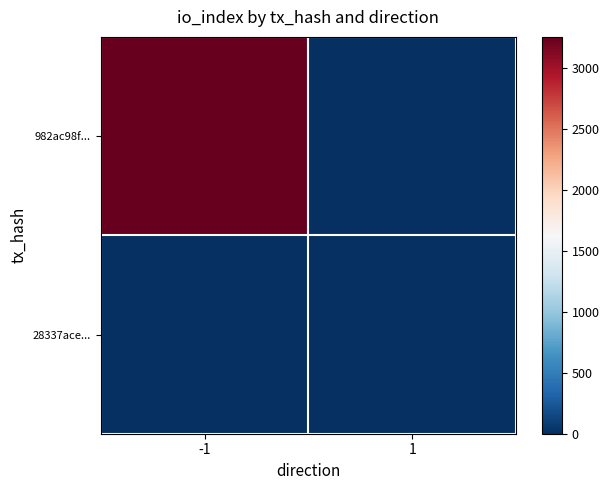

Reading left to right, transcribe all the data shown in this chart.

982ac98f...: -1=3252	1=0
28337ace...: -1=0	1=1